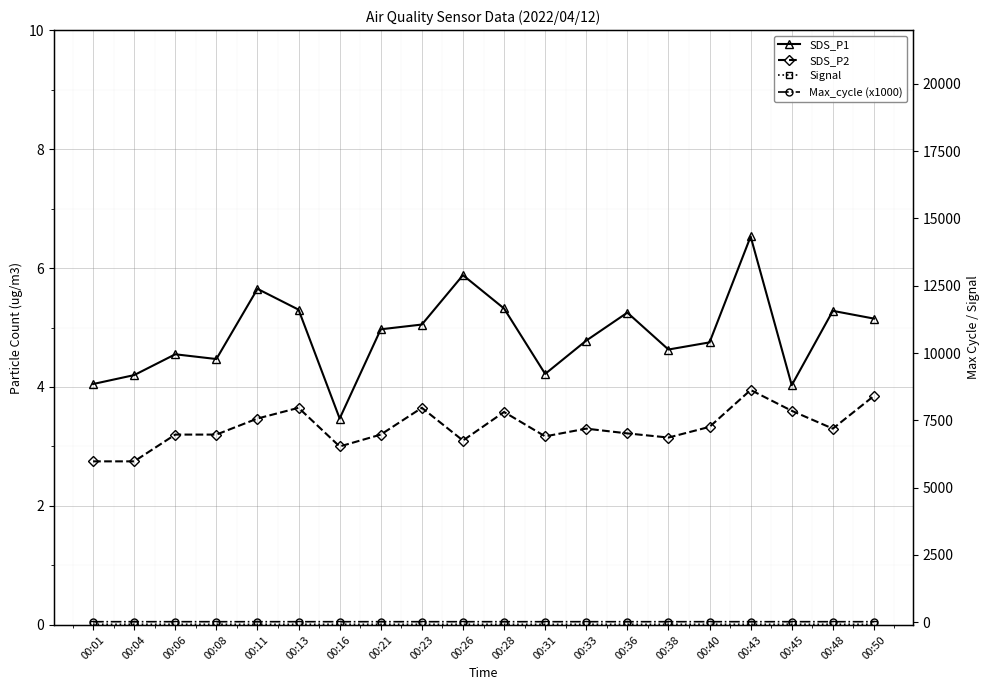

What is the value of the SDS_P2 point at the 1st from the left?

2.8